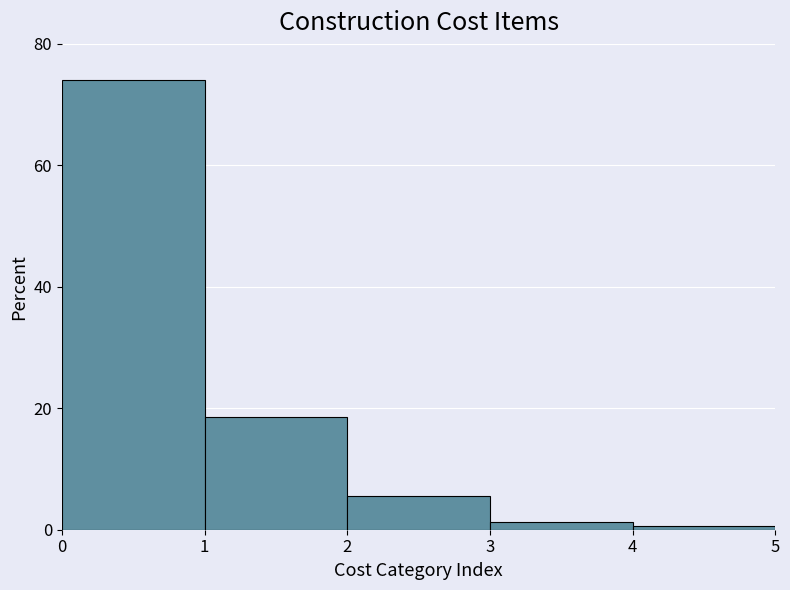

Reading left to right, transcribe this chart: for each bar, give the range it covers on the x-axis and its height. The values are not printed on the chart, so give them approximately, as read against the axis.

0 to 1: 74
1 to 2: 18
2 to 3: 6
3 to 4: under 2
4 to 5: under 2